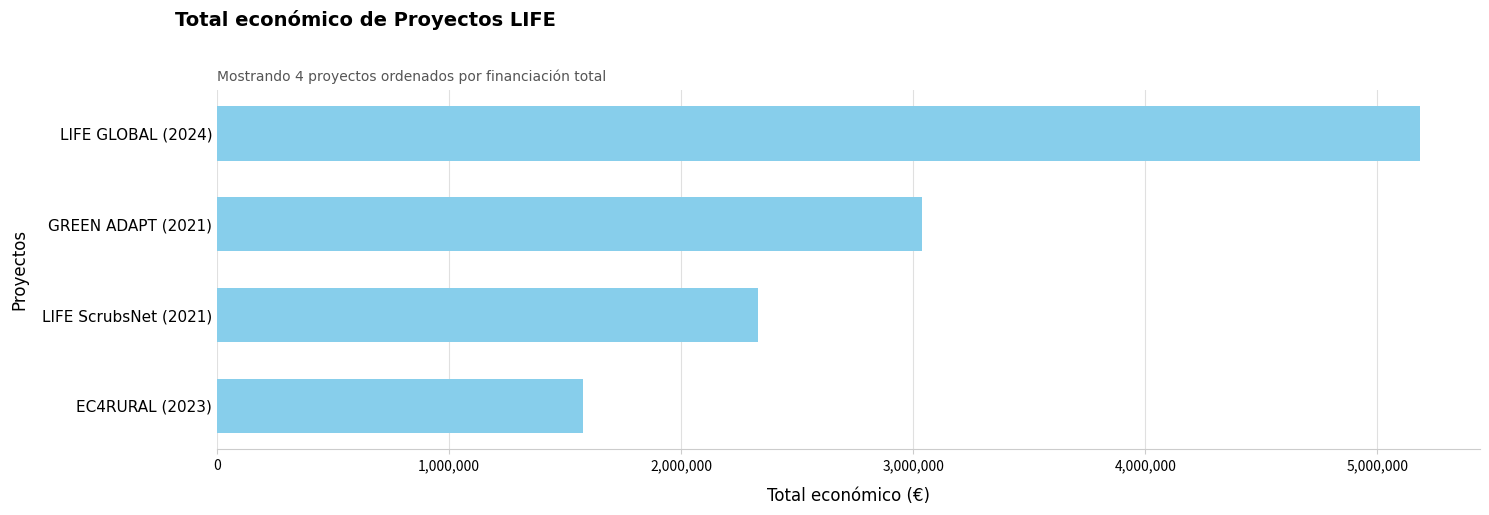

Does the chart contain any negative values?

No